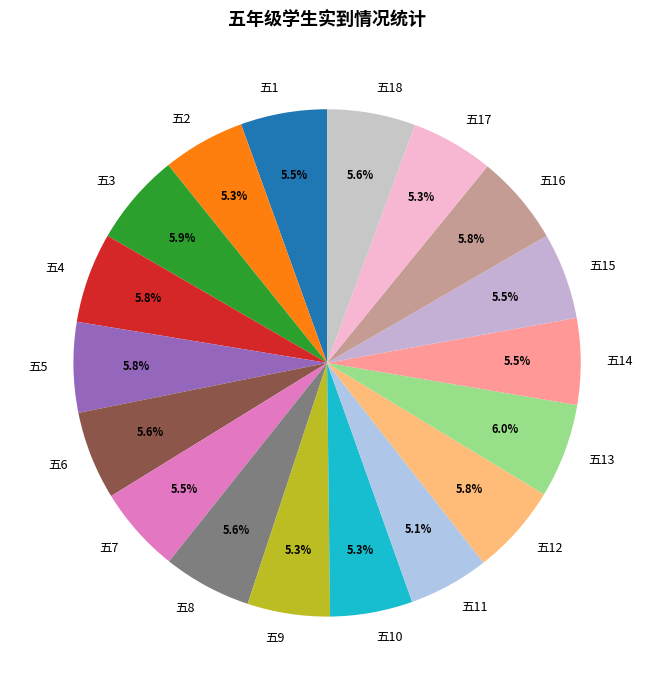

Do 五8 and 五6 together represent more than half of the pie?

No